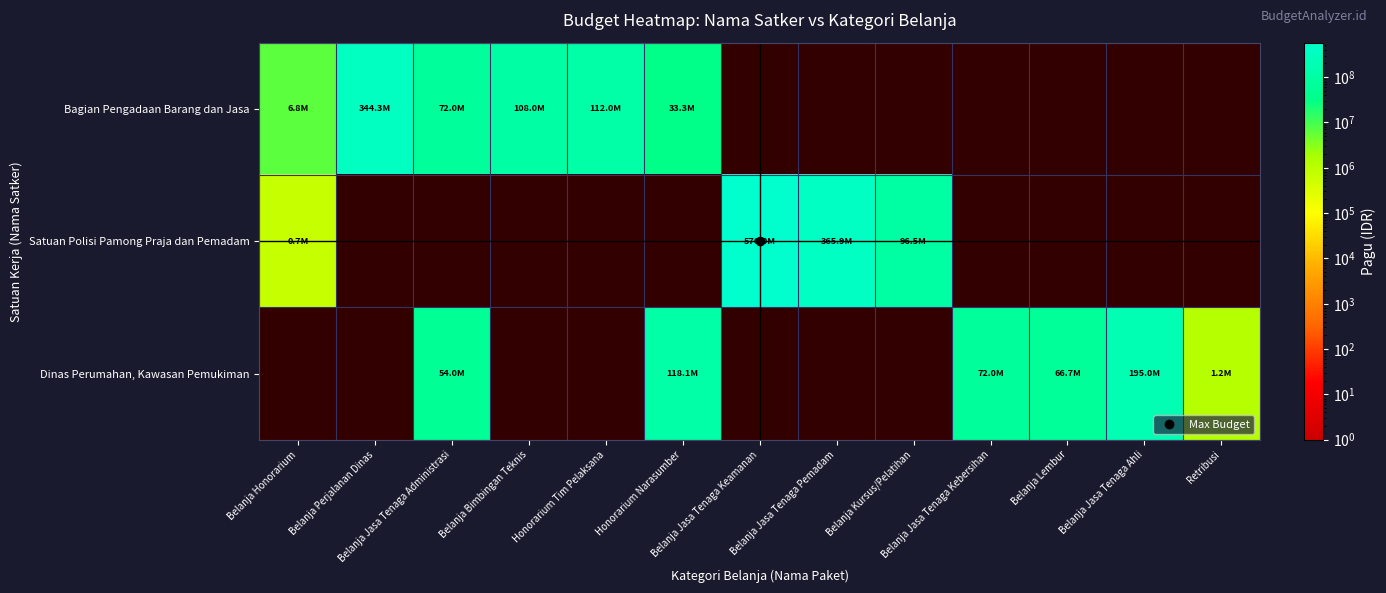

Count the number of categories in the chart.

13